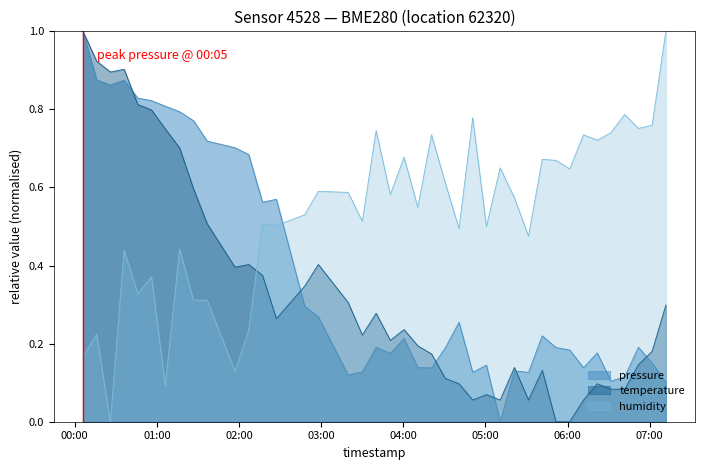

Reading left to right, transcribe all the data shown in this chart.

pressure: 2023-02-16T00:05:56=1.0	2023-02-16T00:15:58=0.9	2023-02-16T00:25:59=0.9	2023-02-16T00:36:01=0.9	2023-02-16T00:46:02=0.8	2023-02-16T00:56:04=0.8	2023-02-16T01:06:06=0.8	2023-02-16T01:16:35=0.8	2023-02-16T01:26:40=0.8	2023-02-16T01:36:44=0.7	2023-02-16T01:57:02=0.7	2023-02-16T02:07:04=0.7	2023-02-16T02:17:09=0.6	2023-02-16T02:27:17=0.6	2023-02-16T02:47:56=0.3	2023-02-16T02:57:58=0.3	2023-02-16T03:19:42=0.1	2023-02-16T03:30:04=0.1	2023-02-16T03:40:10=0.2	2023-02-16T03:50:32=0.2	2023-02-16T04:00:35=0.2	2023-02-16T04:10:37=0.1	2023-02-16T04:20:39=0.1	2023-02-16T04:30:41=0.2	2023-02-16T04:40:43=0.3	2023-02-16T04:50:44=0.1	2023-02-16T05:00:45=0.1	2023-02-16T05:10:47=0.0	2023-02-16T05:21:11=0.1	2023-02-16T05:31:31=0.1	2023-02-16T05:41:32=0.2	2023-02-16T05:51:34=0.2	2023-02-16T06:01:36=0.2	2023-02-16T06:11:41=0.1	2023-02-16T06:21:43=0.2	2023-02-16T06:31:45=0.1	2023-02-16T06:41:46=0.1	2023-02-16T06:51:48=0.2	2023-02-16T07:01:50=0.2	2023-02-16T07:11:51=0.1
temperature: 2023-02-16T00:05:56=1.0	2023-02-16T00:15:58=0.9	2023-02-16T00:25:59=0.9	2023-02-16T00:36:01=0.9	2023-02-16T00:46:02=0.8	2023-02-16T00:56:04=0.8	2023-02-16T01:06:06=0.7	2023-02-16T01:16:35=0.7	2023-02-16T01:26:40=0.6	2023-02-16T01:36:44=0.5	2023-02-16T01:57:02=0.4	2023-02-16T02:07:04=0.4	2023-02-16T02:17:09=0.4	2023-02-16T02:27:17=0.3	2023-02-16T02:47:56=0.3	2023-02-16T02:57:58=0.4	2023-02-16T03:19:42=0.3	2023-02-16T03:30:04=0.2	2023-02-16T03:40:10=0.3	2023-02-16T03:50:32=0.2	2023-02-16T04:00:35=0.2	2023-02-16T04:10:37=0.2	2023-02-16T04:20:39=0.2	2023-02-16T04:30:41=0.1	2023-02-16T04:40:43=0.1	2023-02-16T04:50:44=0.1	2023-02-16T05:00:45=0.1	2023-02-16T05:10:47=0.1	2023-02-16T05:21:11=0.1	2023-02-16T05:31:31=0.1	2023-02-16T05:41:32=0.1	2023-02-16T05:51:34=0.0	2023-02-16T06:01:36=0.0	2023-02-16T06:11:41=0.1	2023-02-16T06:21:43=0.1	2023-02-16T06:31:45=0.1	2023-02-16T06:41:46=0.1	2023-02-16T06:51:48=0.1	2023-02-16T07:01:50=0.2	2023-02-16T07:11:51=0.3
humidity: 2023-02-16T00:05:56=0.2	2023-02-16T00:15:58=0.2	2023-02-16T00:25:59=0.0	2023-02-16T00:36:01=0.4	2023-02-16T00:46:02=0.3	2023-02-16T00:56:04=0.4	2023-02-16T01:06:06=0.1	2023-02-16T01:16:35=0.4	2023-02-16T01:26:40=0.3	2023-02-16T01:36:44=0.3	2023-02-16T01:57:02=0.1	2023-02-16T02:07:04=0.2	2023-02-16T02:17:09=0.5	2023-02-16T02:27:17=0.5	2023-02-16T02:47:56=0.5	2023-02-16T02:57:58=0.6	2023-02-16T03:19:42=0.6	2023-02-16T03:30:04=0.5	2023-02-16T03:40:10=0.7	2023-02-16T03:50:32=0.6	2023-02-16T04:00:35=0.7	2023-02-16T04:10:37=0.5	2023-02-16T04:20:39=0.7	2023-02-16T04:30:41=0.6	2023-02-16T04:40:43=0.5	2023-02-16T04:50:44=0.8	2023-02-16T05:00:45=0.5	2023-02-16T05:10:47=0.7	2023-02-16T05:21:11=0.6	2023-02-16T05:31:31=0.5	2023-02-16T05:41:32=0.7	2023-02-16T05:51:34=0.7	2023-02-16T06:01:36=0.6	2023-02-16T06:11:41=0.7	2023-02-16T06:21:43=0.7	2023-02-16T06:31:45=0.7	2023-02-16T06:41:46=0.8	2023-02-16T06:51:48=0.8	2023-02-16T07:01:50=0.8	2023-02-16T07:11:51=1.0